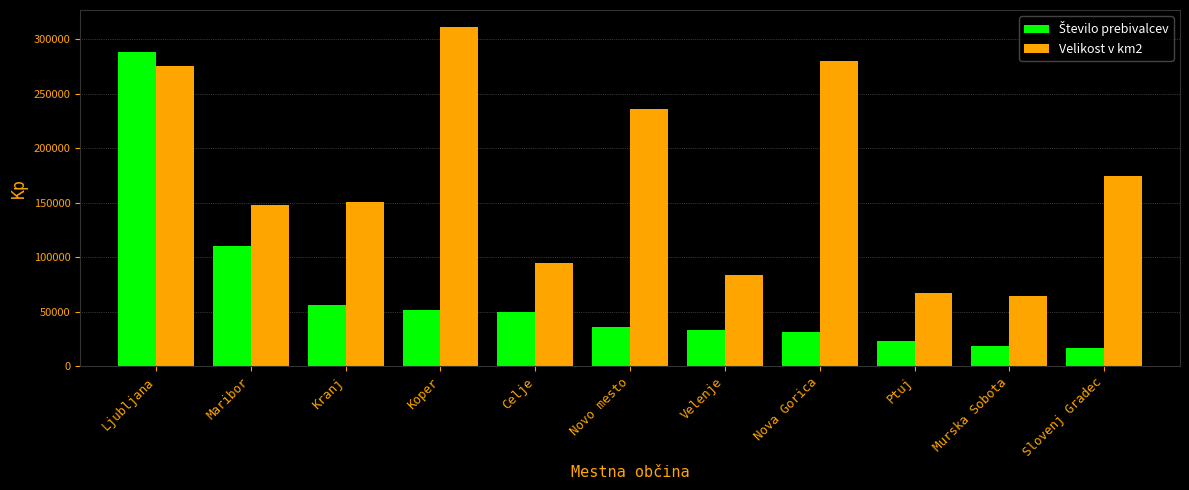

What is the total value across all series at Ljubljana?

563250